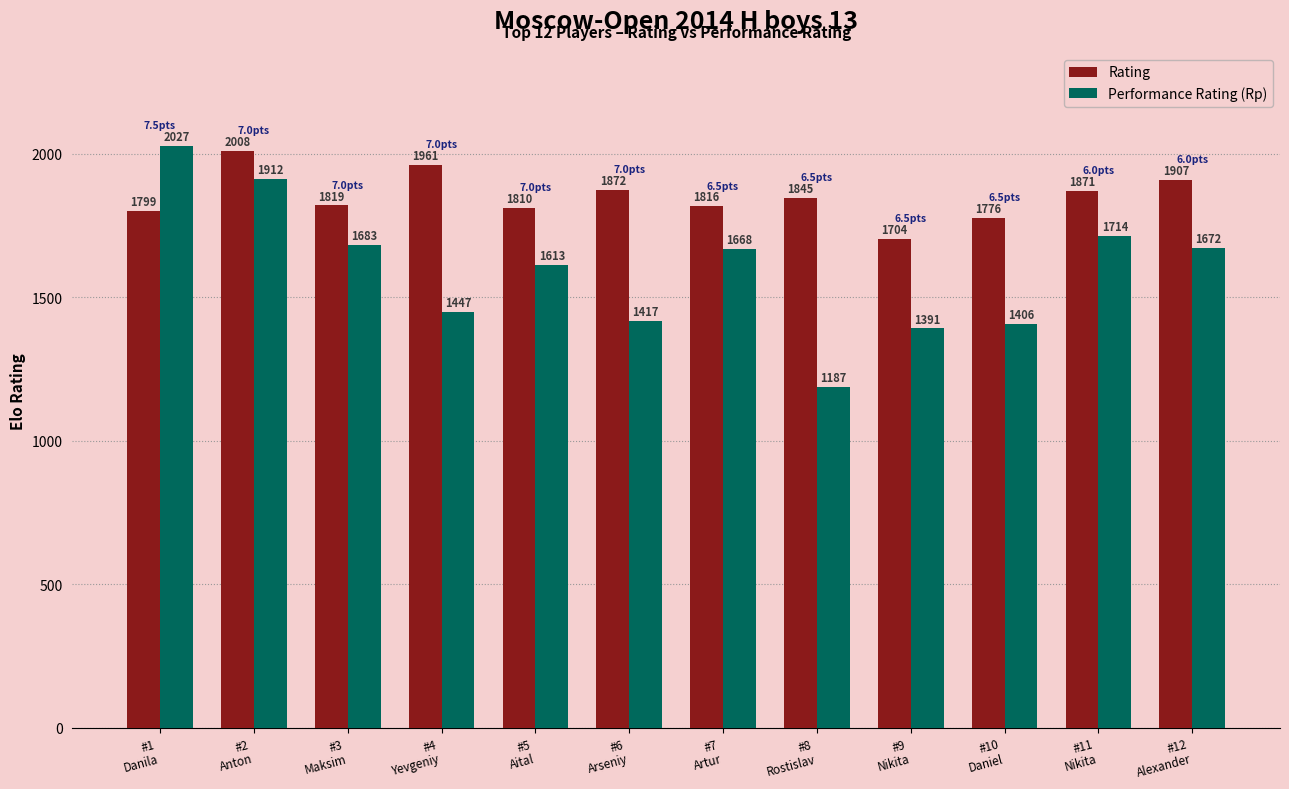

How many groups of bars are there?

12